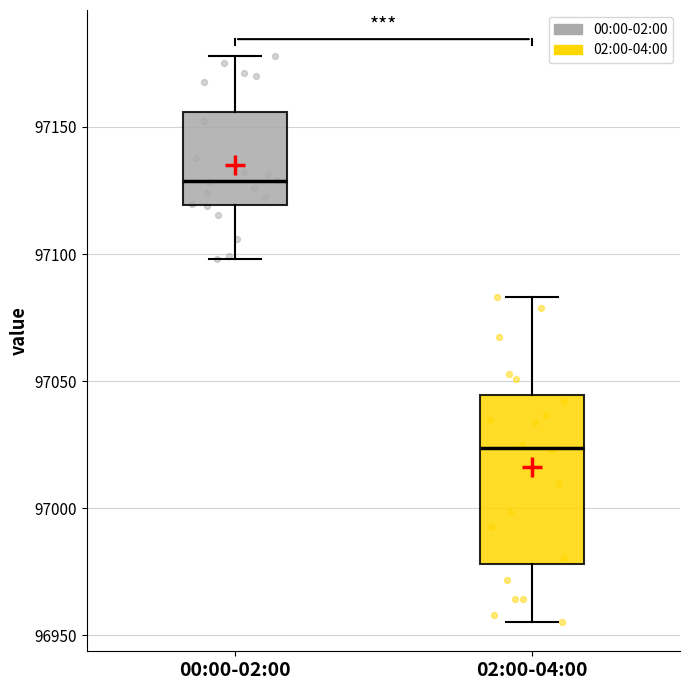

Which box's median line is the lowest?

02:00-04:00